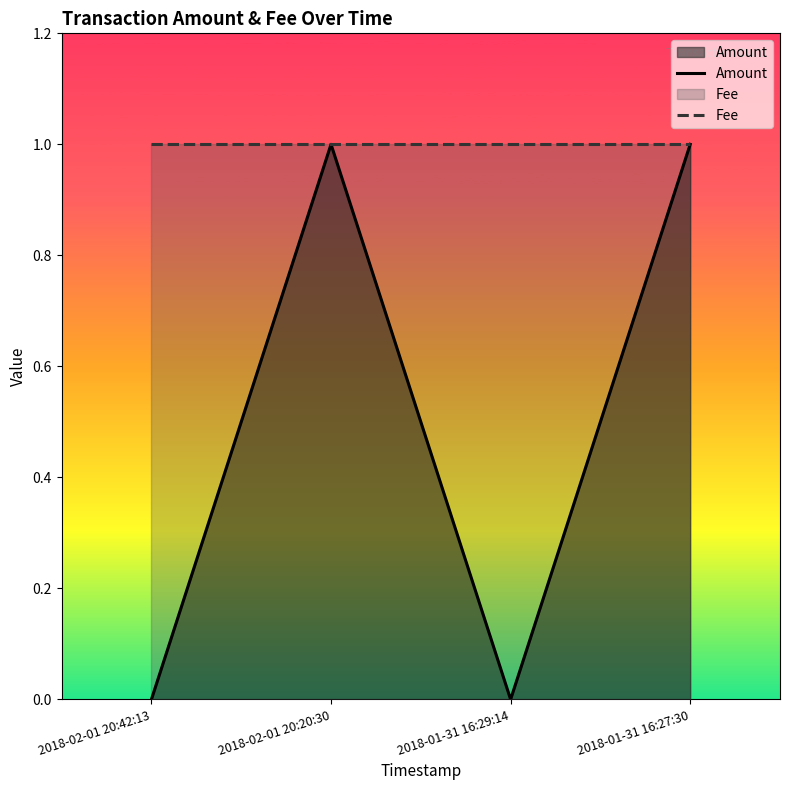

At 2018-01-31 16:27:30, list the series in order from largest to smallest.

Amount, Fee